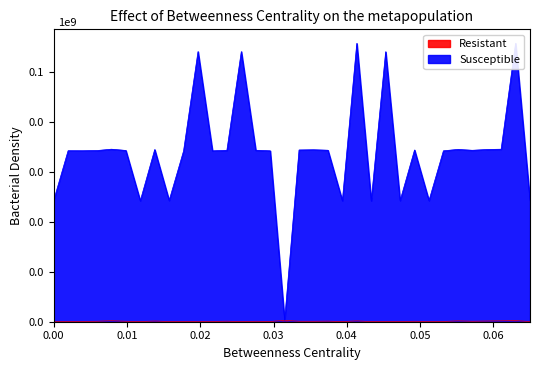

True or false: Resistant and Susceptible cross at least once.

False